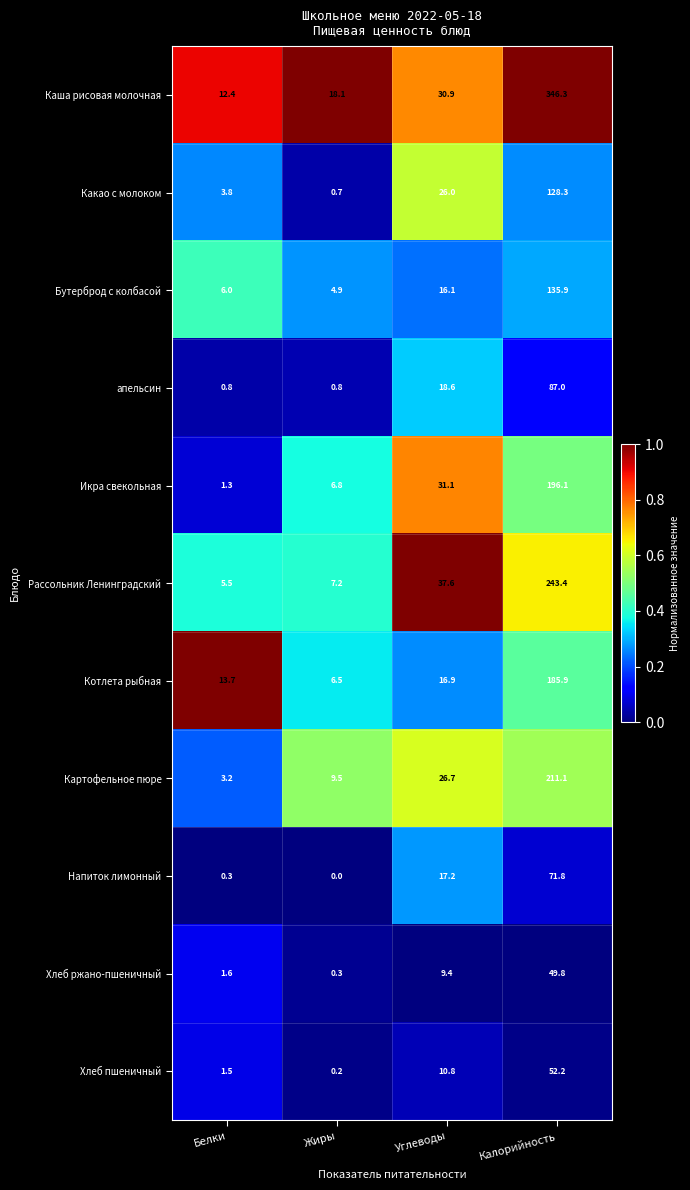

True or false: апельсин has a value of 0.8 at Белки.

True